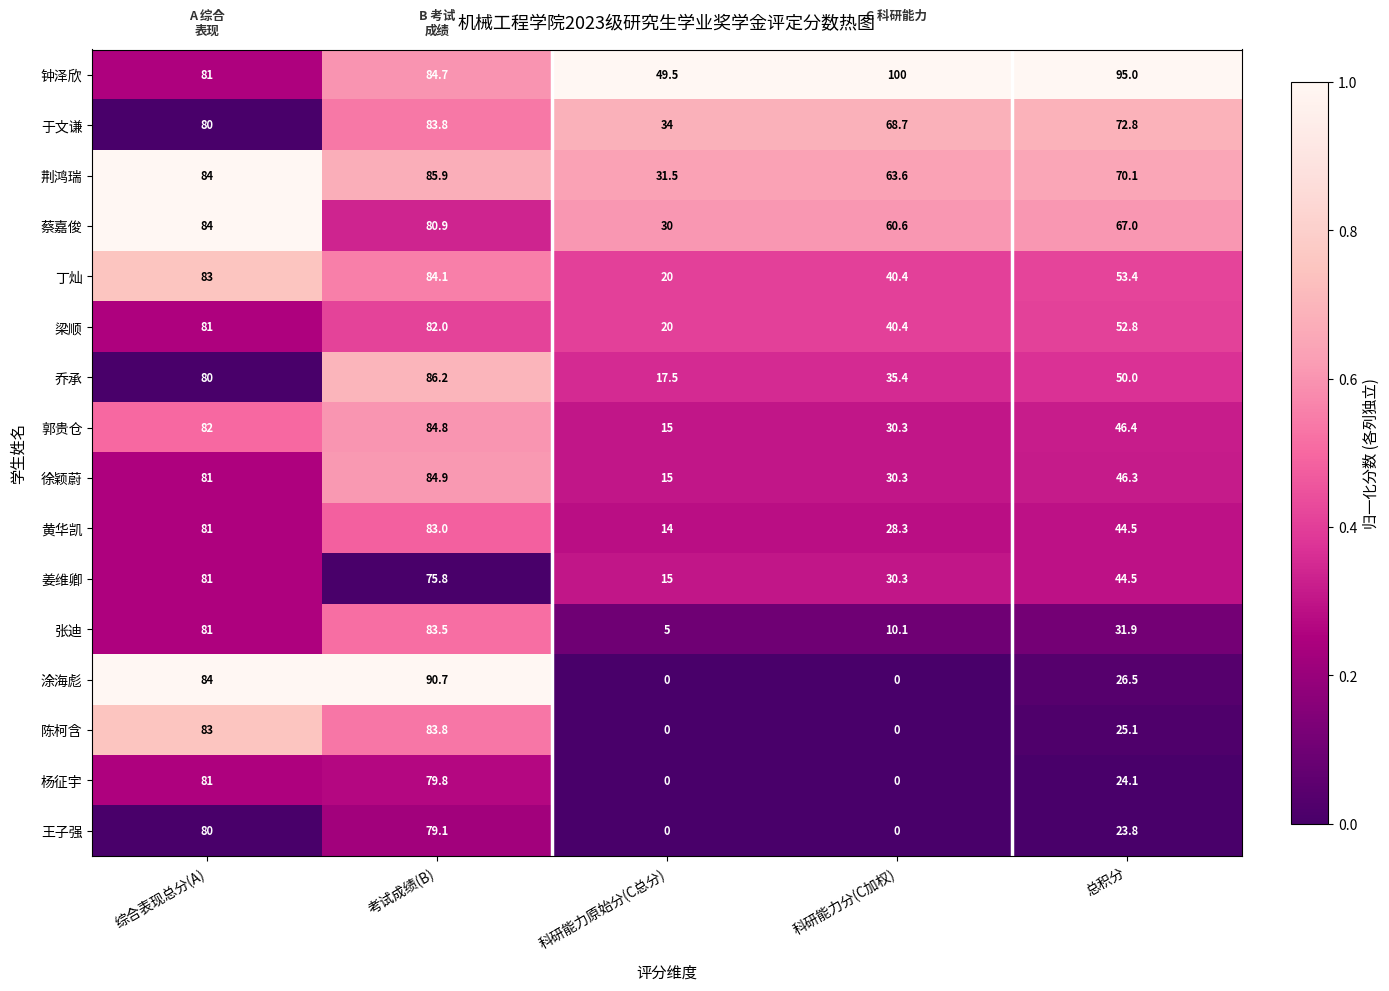

List the labels in order of 蔡嘉俊 value, smallest first.

科研能力原始分(C总分), 科研能力分(C加权), 总积分, 考试成绩(B), 综合表现总分(A)